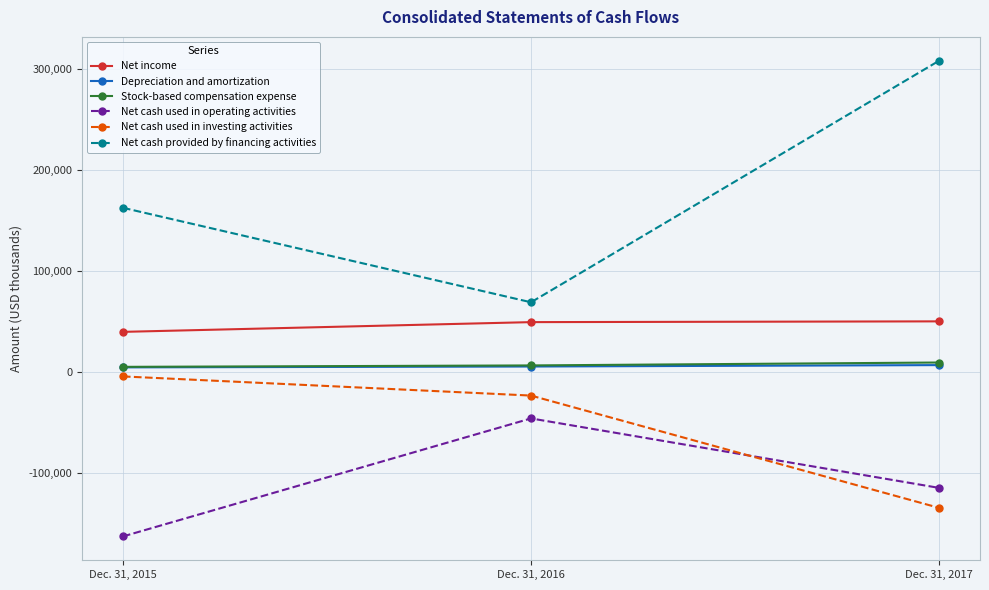

Rank the categories by Net income value from highest to lowest.

Dec. 31, 2017, Dec. 31, 2016, Dec. 31, 2015